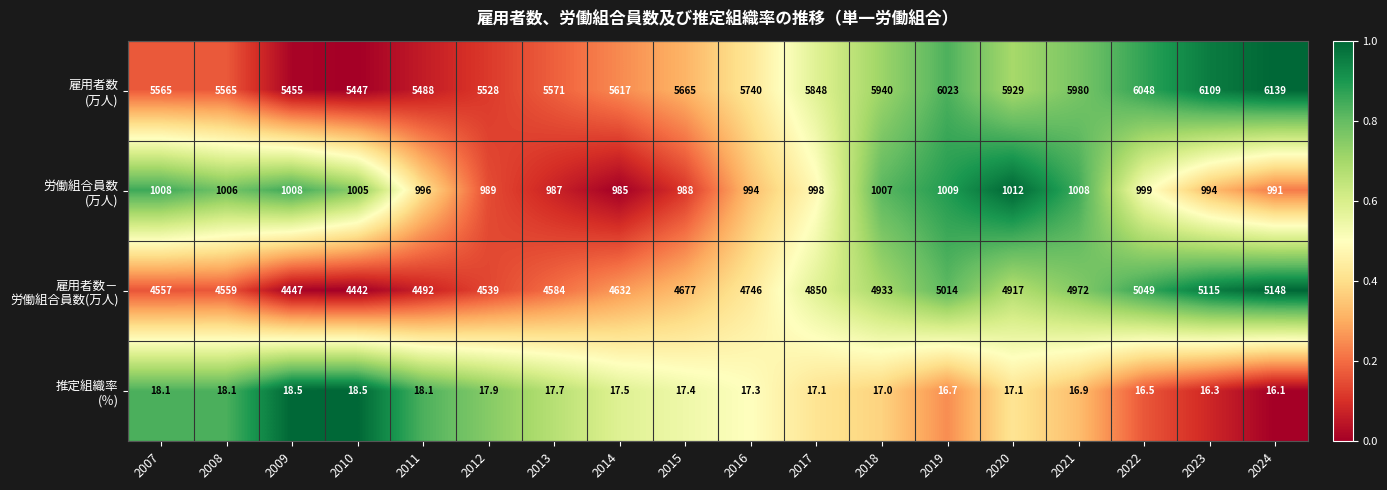

What is the maximum value shown in the chart?

6139.0